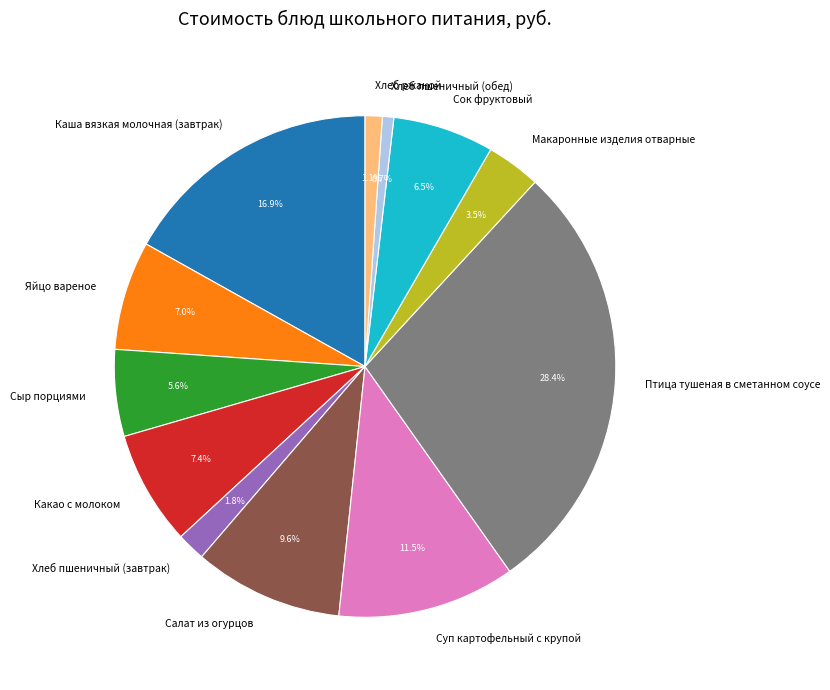

What is the ratio of the value at Какао с молоком to the value at Суп картофельный с крупой?

0.6